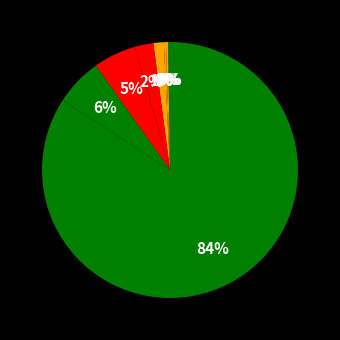

To the nearest percent, what is the average slice percentage?

11%